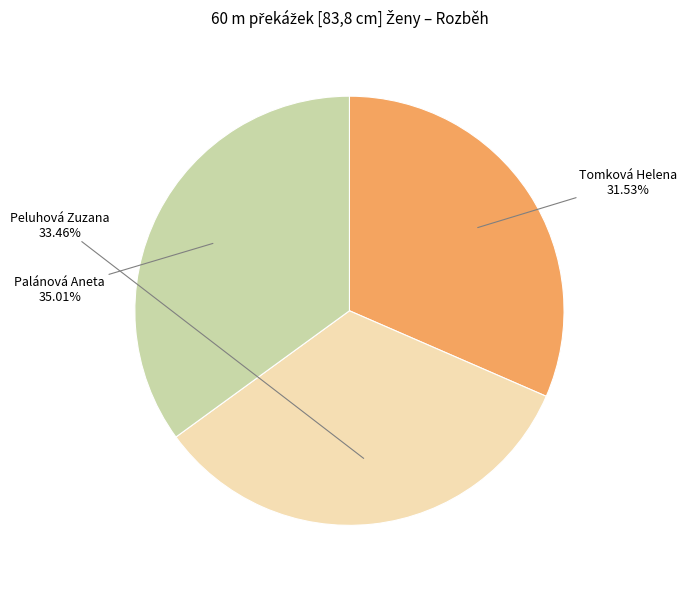

To the nearest percent, what portion does Palánová Aneta represent?

35%